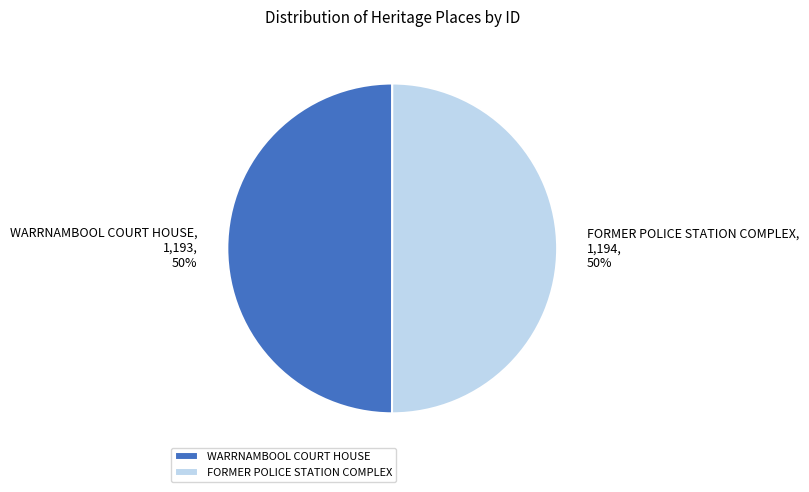

The WARRNAMBOOL COURT HOUSE slice represents 50% of the pie. True or false?

True